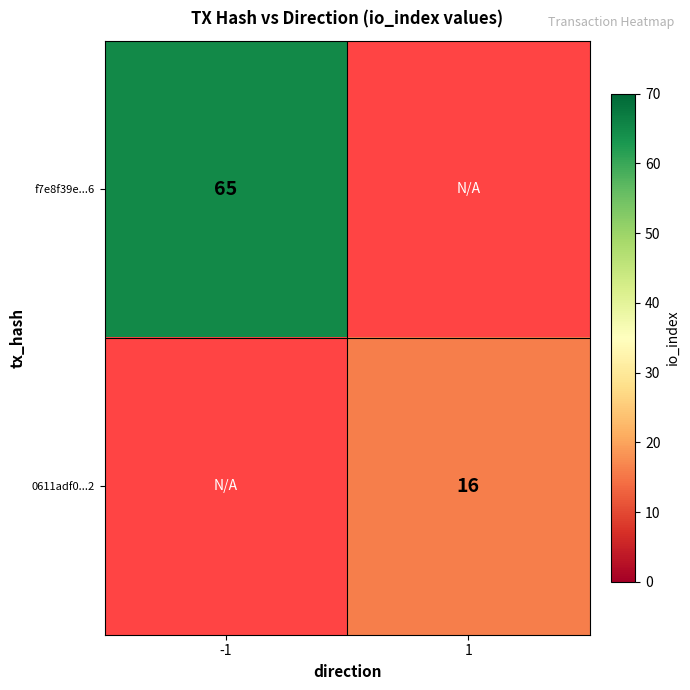

The value of 0611adf0...2 at 1 is 6. True or false?

False